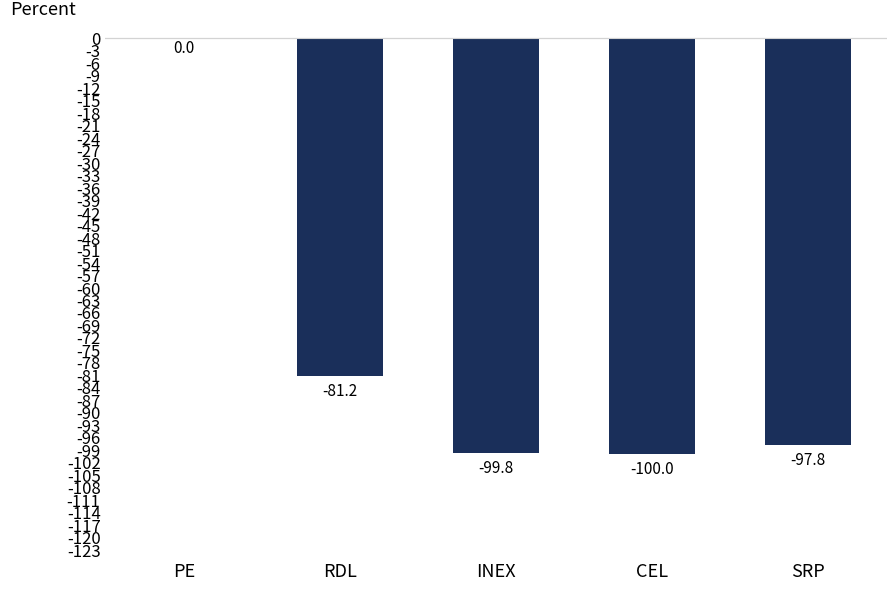

Is it true that the value at RDL is -81.2?

True